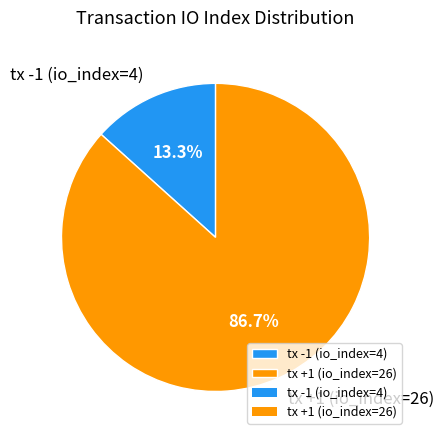

Does tx +1 (io_index=26) represent more than half of the total?

Yes